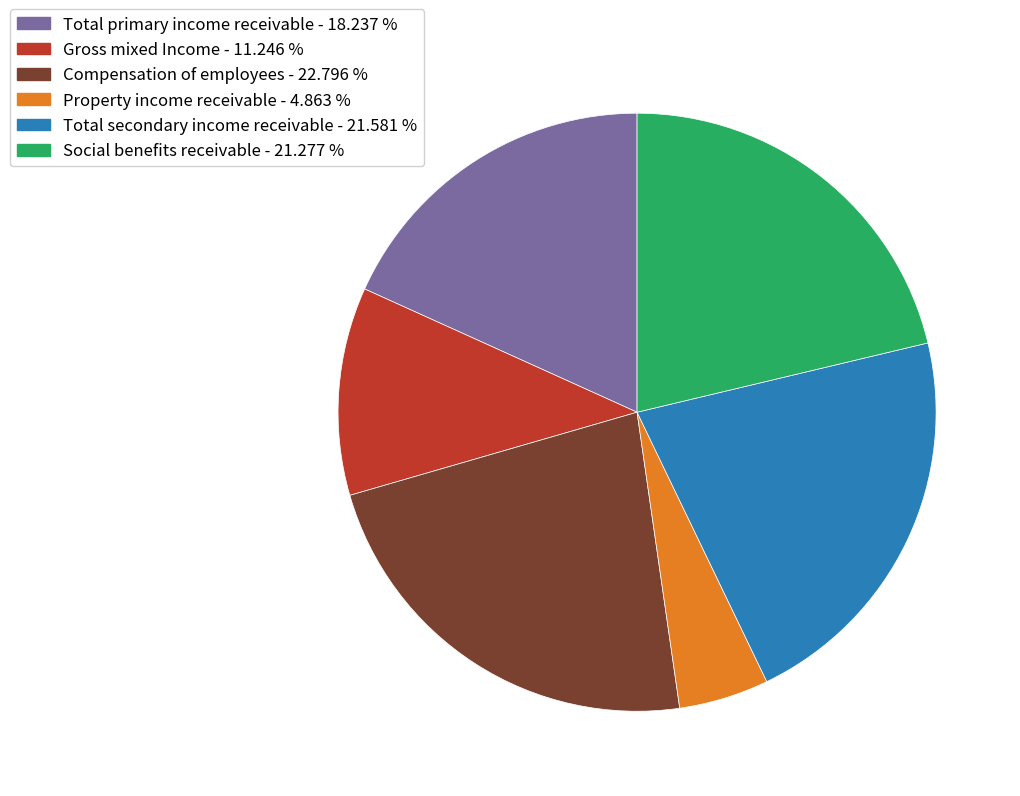

Between Compensation of employees and Property income receivable, which is larger?

Compensation of employees